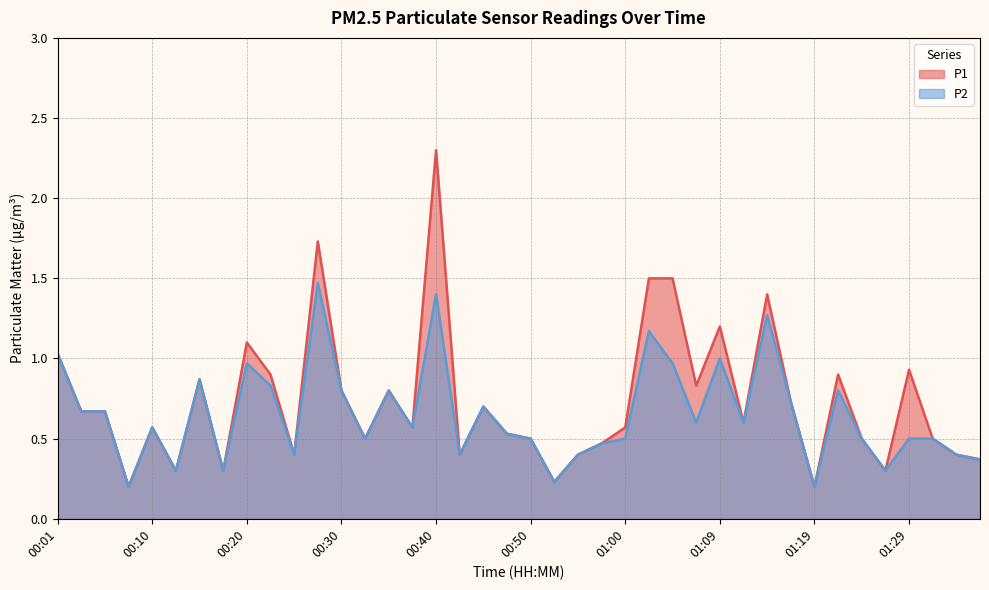

At which label does P2 reach its minimum?

00:08